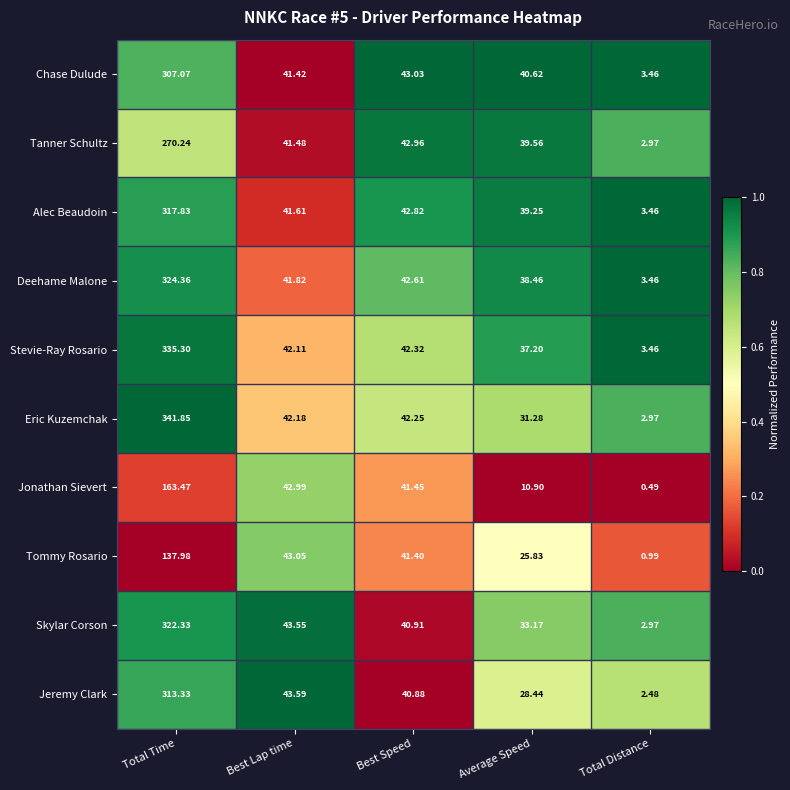

Which label corresponds to the smallest value in the chart?

Total Distance